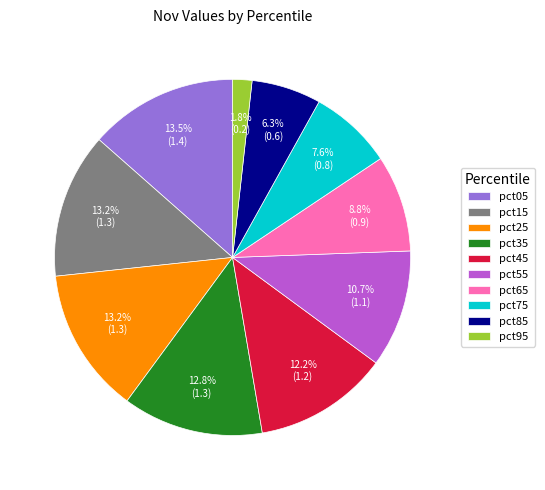

How many segments does this pie chart have?

10